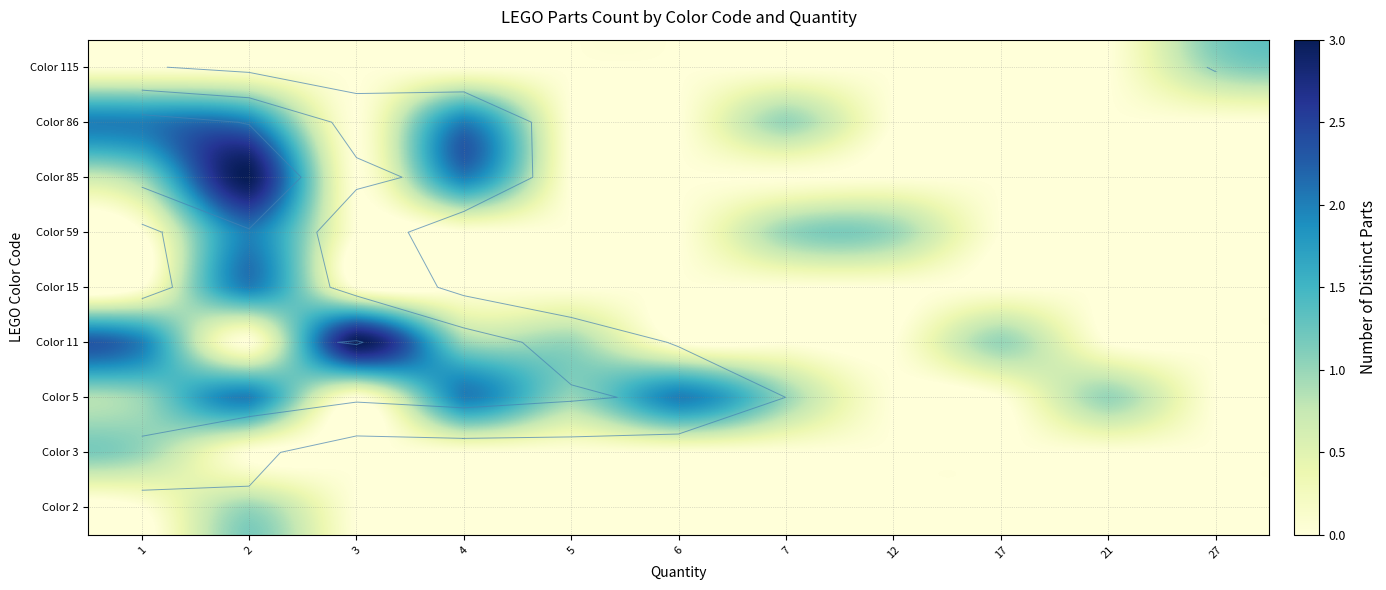

True or false: Color 86 has a value of -1 at 17.

False